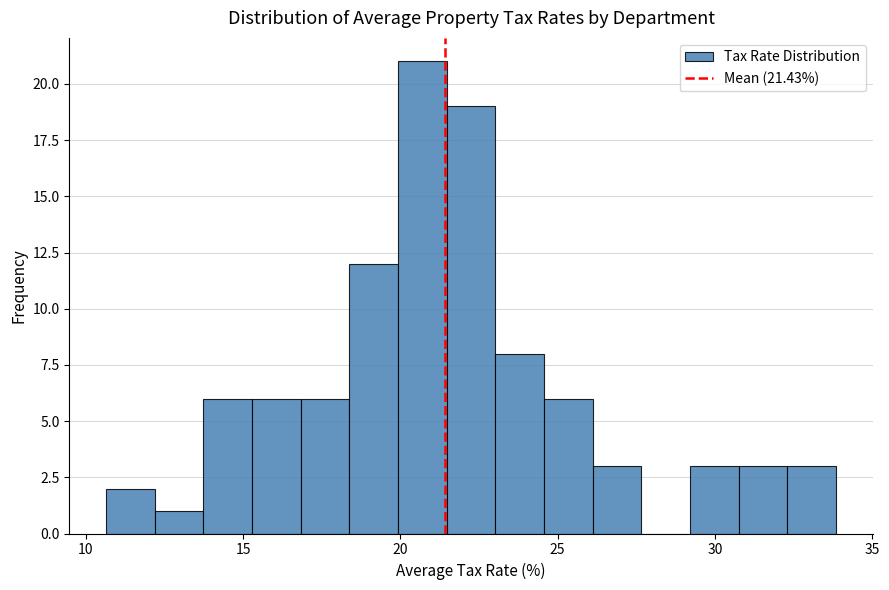

Read against the x-axis, roughly where is the centre of the tallest bar?

20.5